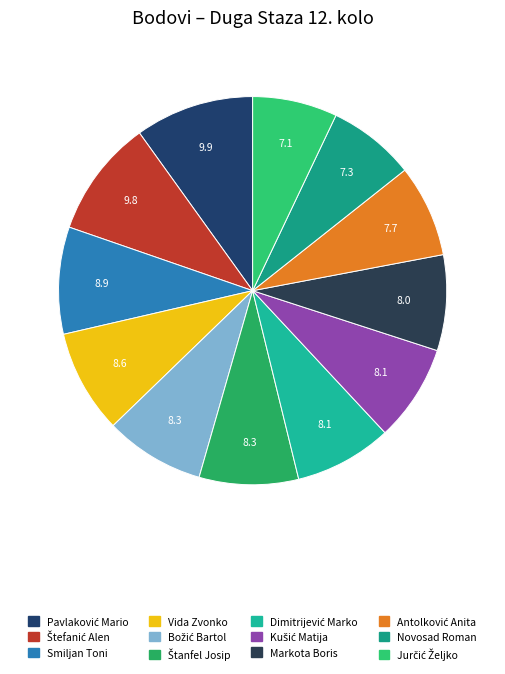

How many segments does this pie chart have?

12